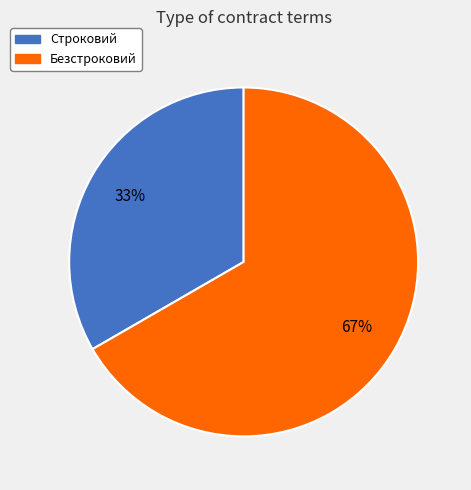

Which category has the biggest portion of the pie?

Безстроковий